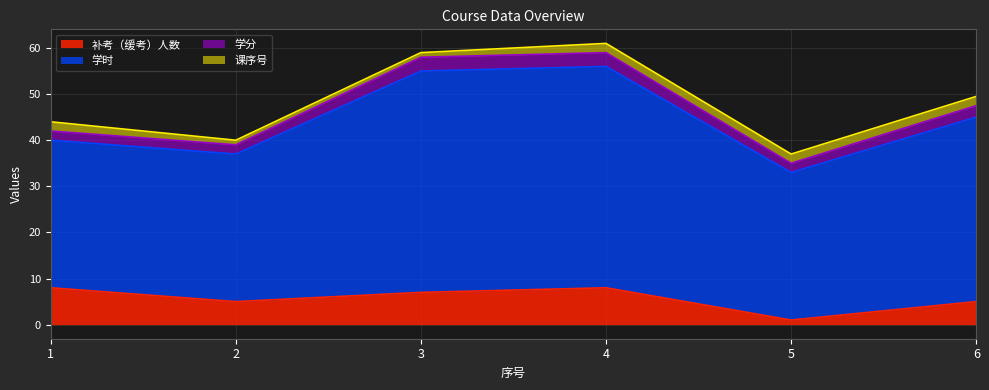

Is the value of 学时 at 6 greater than the value of 学分 at 5?

Yes